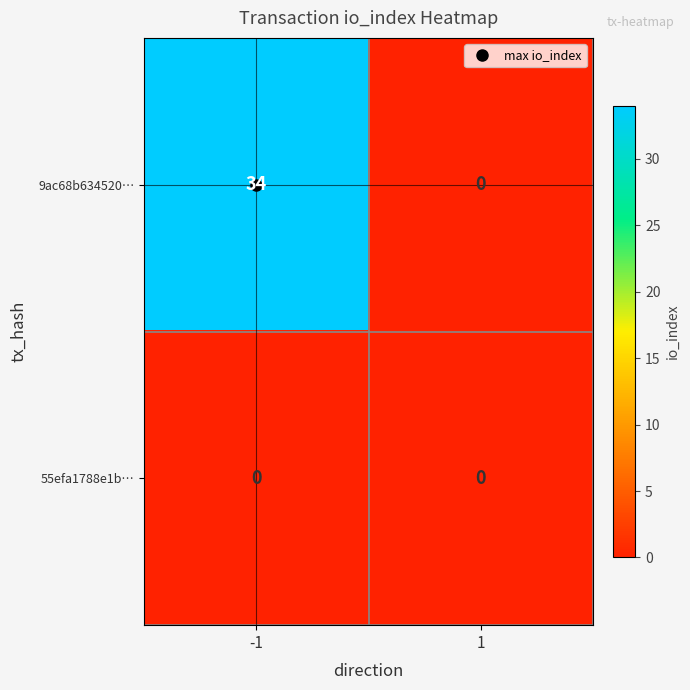

What is the sum of the 9ac68b634520… values at 1 and -1?

34